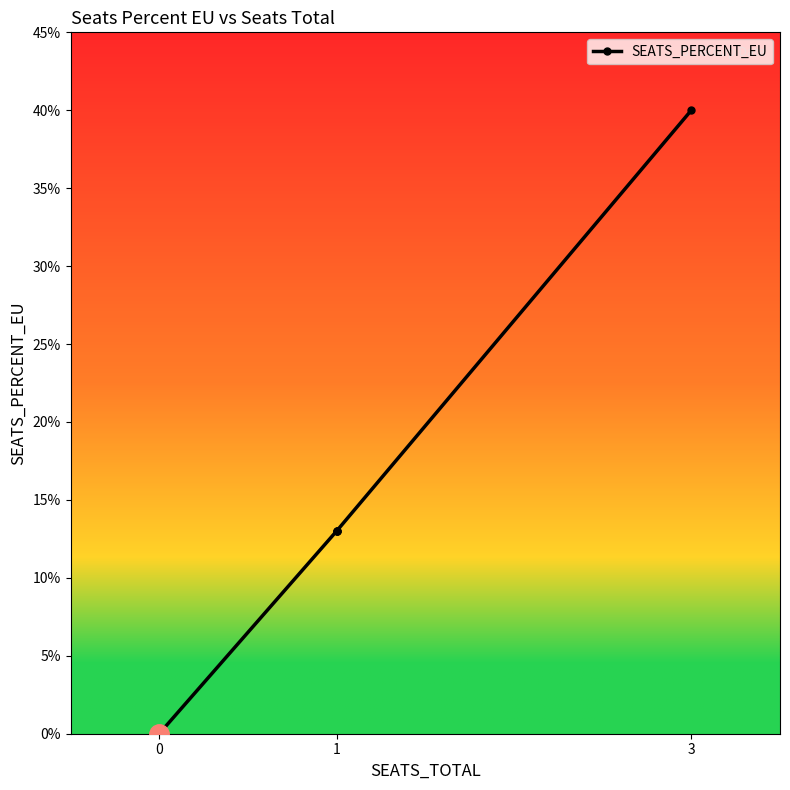

The chart shows a value of 0.0 at 1. True or false?

False